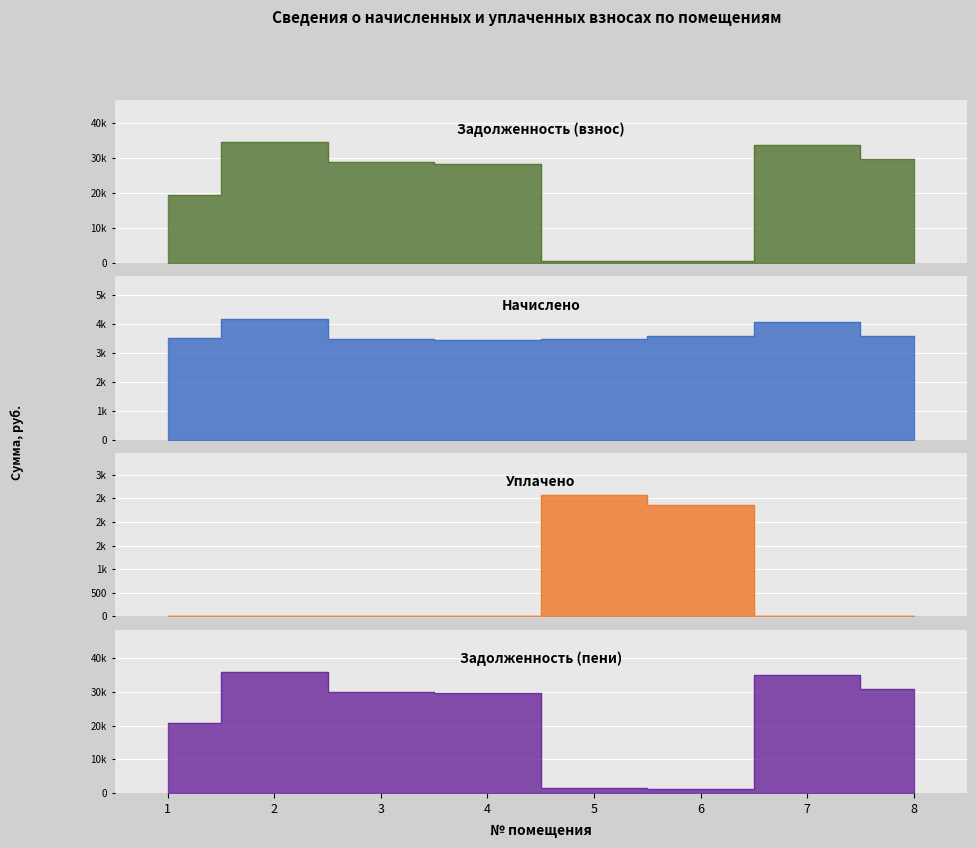

What is the approximate value of уплачено at 6?

2370.7